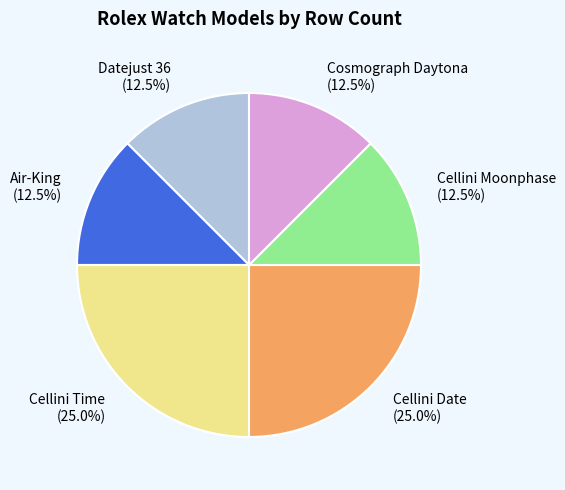

Combined, do Air-King and Cosmograph Daytona account for over 50%?

No